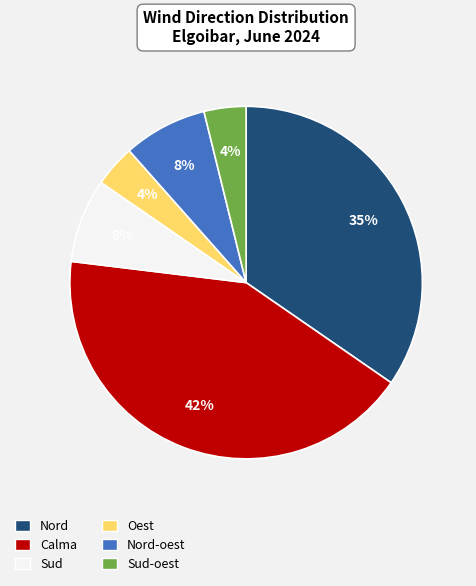

Which slice is the largest?

Calma